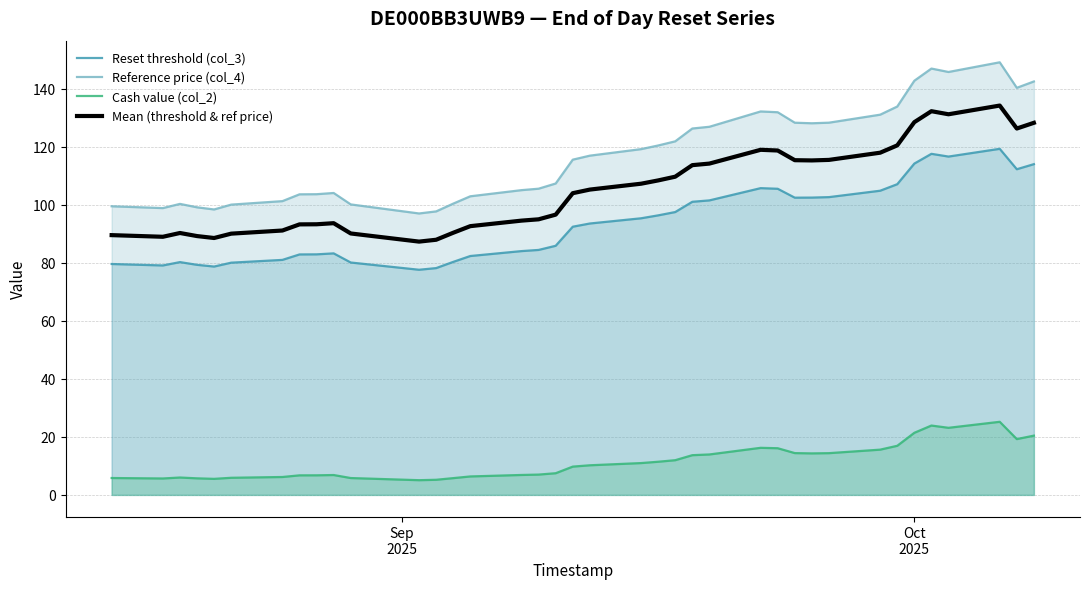

How many interior local peaks does the Cash value (col_2) series have?

5